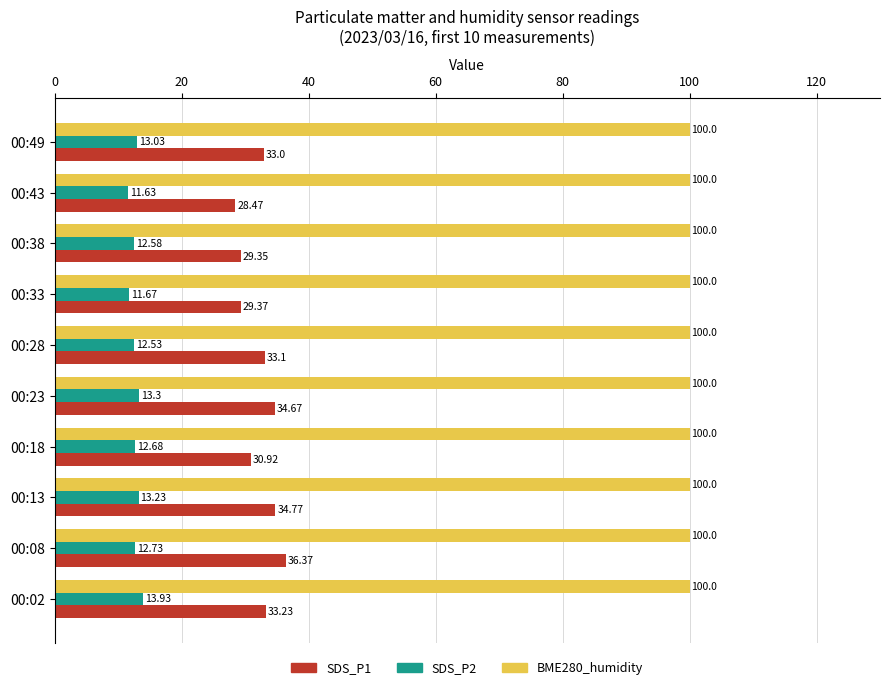

Which series has the largest total across all categories?

BME280_humidity